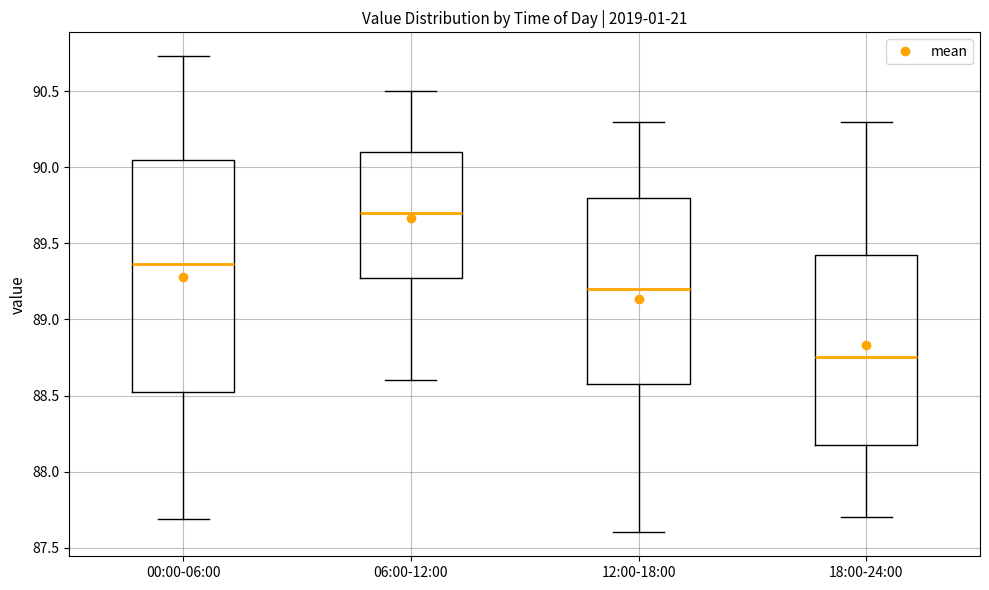

Reading left to right, read every box against the y-axis: the position of its median line, the range the box covers, and the ends of its whiskers. The values are not printed on the chart, so give them approximately, as read against the axis.

00:00-06:00: median 89.35, box 88.55 to 90.05, whiskers 87.70 to 90.75
06:00-12:00: median 89.70, box 89.30 to 90.10, whiskers 88.60 to 90.50
12:00-18:00: median 89.20, box 88.60 to 89.80, whiskers 87.60 to 90.30
18:00-24:00: median 88.75, box 88.20 to 89.45, whiskers 87.70 to 90.30